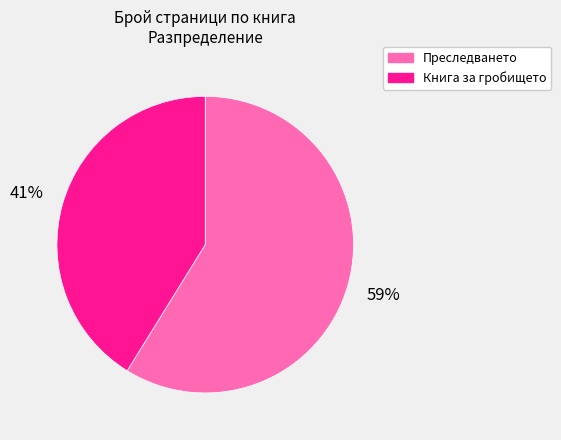

What percentage is the Книга за гробището slice, to the nearest percent?

41%